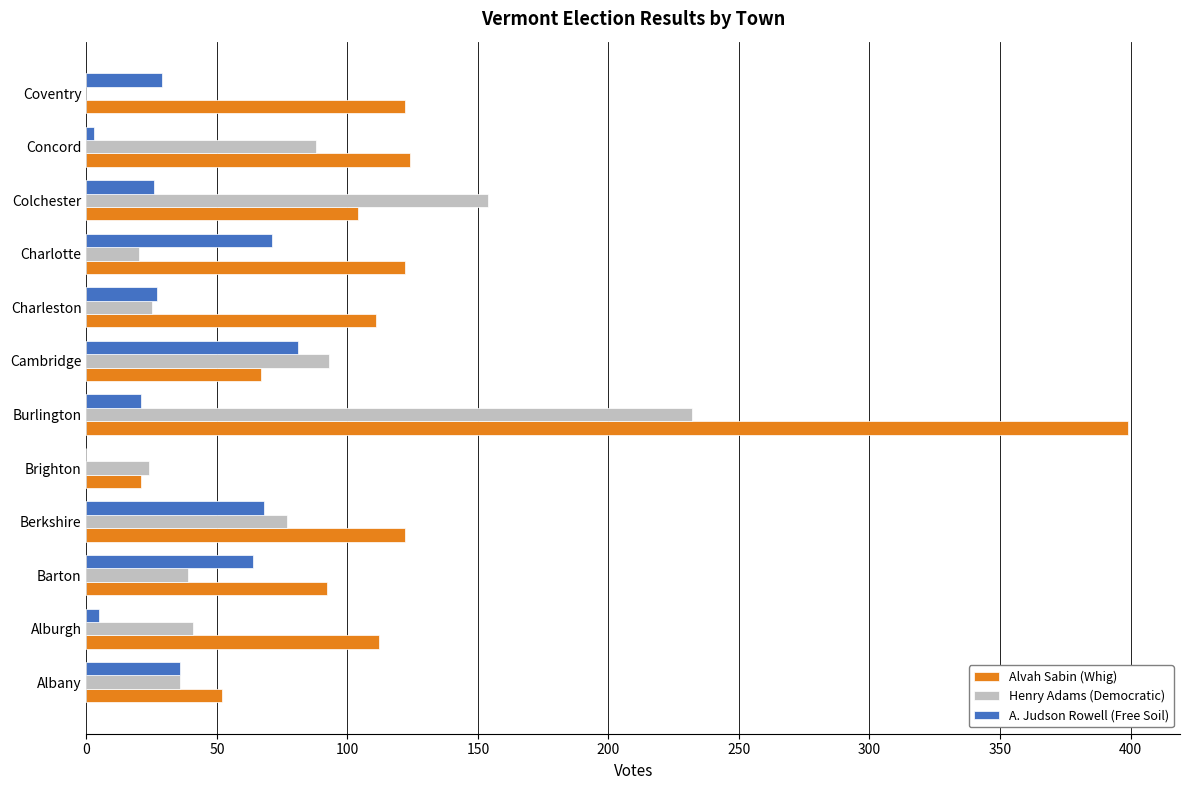

What is the sum of all Alvah Sabin (Whig) values?

1448